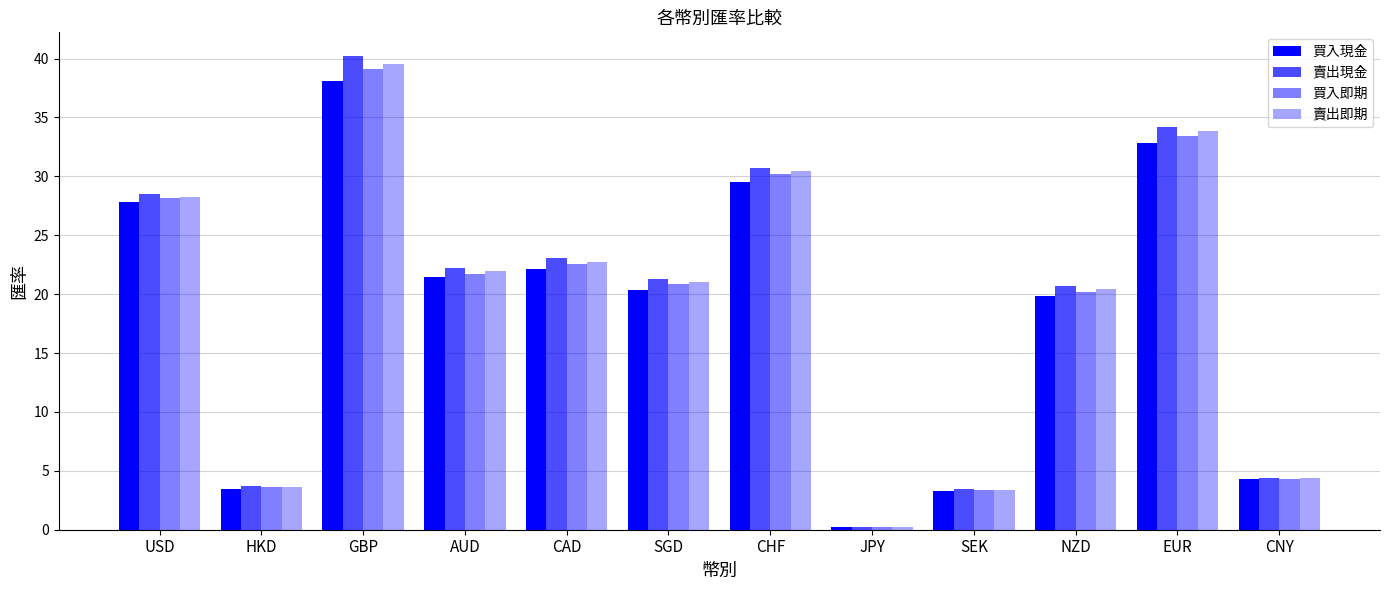

Reading left to right, transcribe all the data shown in this chart.

買入現金: USD=27.8	HKD=3.5	GBP=38.1	AUD=21.4	CAD=22.1	SGD=20.4	CHF=29.5	JPY=0.2	SEK=3.3	NZD=19.8	EUR=32.8	CNY=4.3
賣出現金: USD=28.5	HKD=3.7	GBP=40.2	AUD=22.2	CAD=23.0	SGD=21.3	CHF=30.7	JPY=0.3	SEK=3.5	NZD=20.7	EUR=34.2	CNY=4.4
買入即期: USD=28.2	HKD=3.6	GBP=39.1	AUD=21.7	CAD=22.5	SGD=20.9	CHF=30.2	JPY=0.3	SEK=3.4	NZD=20.2	EUR=33.5	CNY=4.3
賣出即期: USD=28.3	HKD=3.7	GBP=39.5	AUD=21.9	CAD=22.7	SGD=21.1	CHF=30.4	JPY=0.3	SEK=3.4	NZD=20.4	EUR=33.9	CNY=4.4